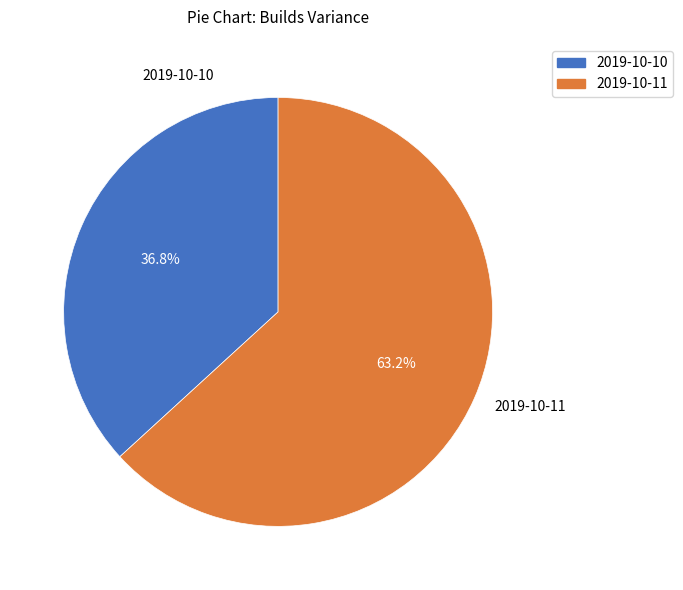

To the nearest percent, what is the average slice percentage?

50%